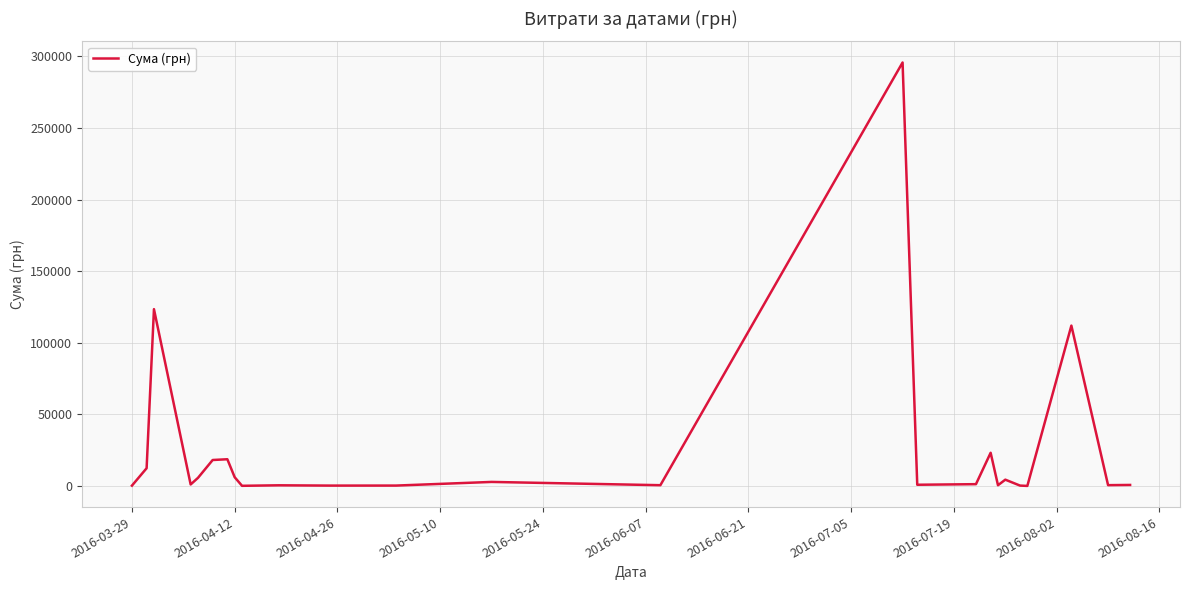

What is the smallest value displayed?

97.8